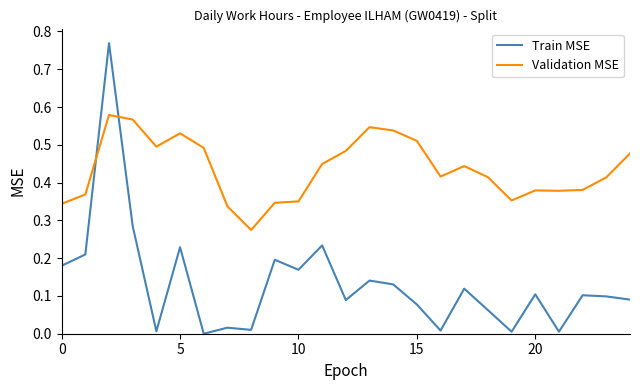

Which series has the widest spread of values?

Train MSE